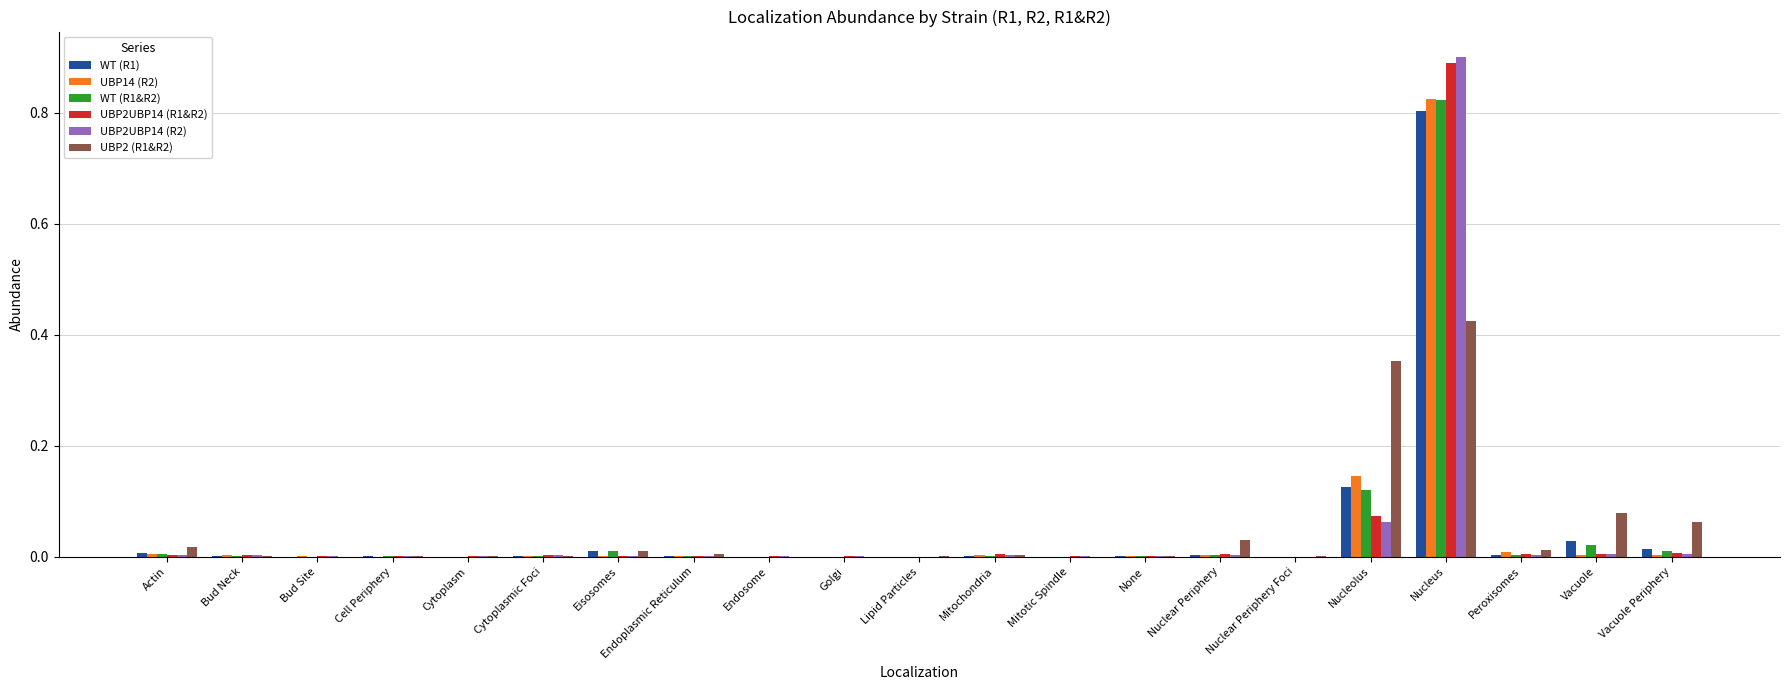

Are the bars grouped side by side (vs. stacked)?

Yes